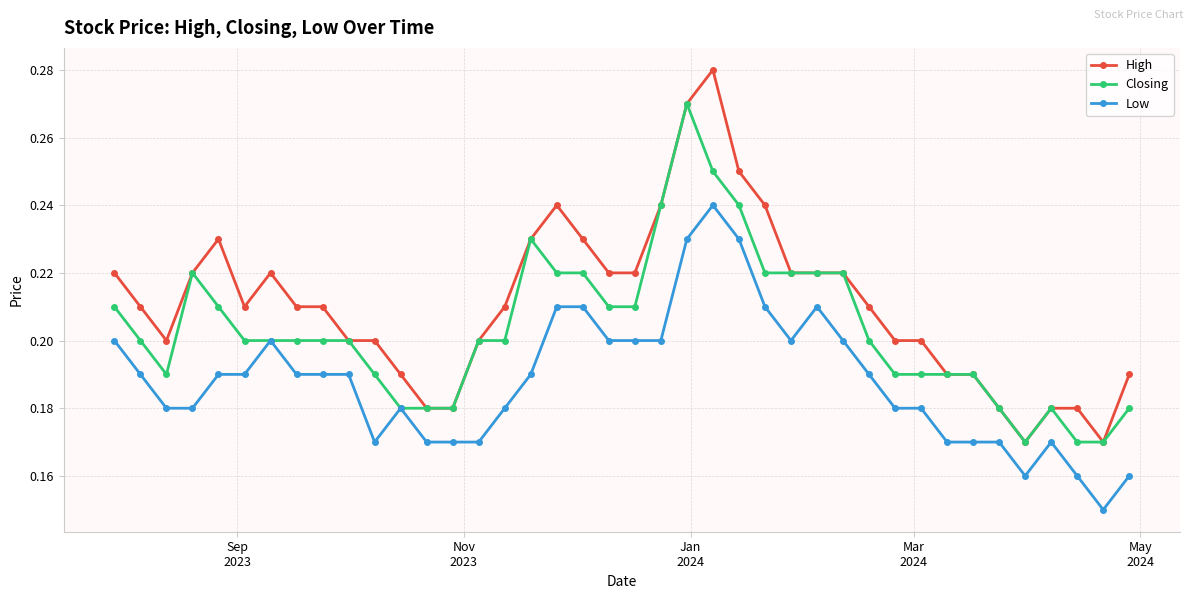

Which series has the largest total across all categories?

High